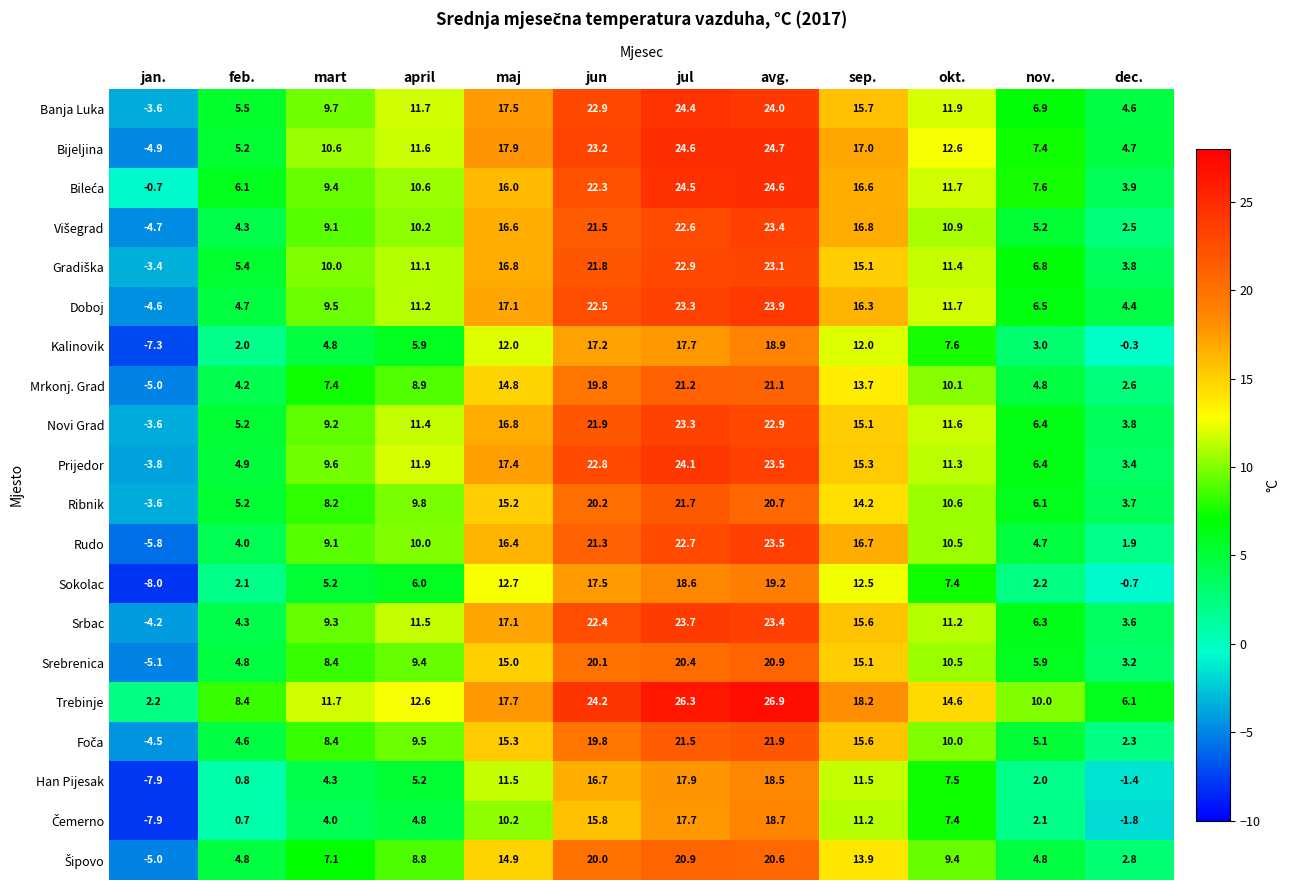

How many data points does each series have?

12